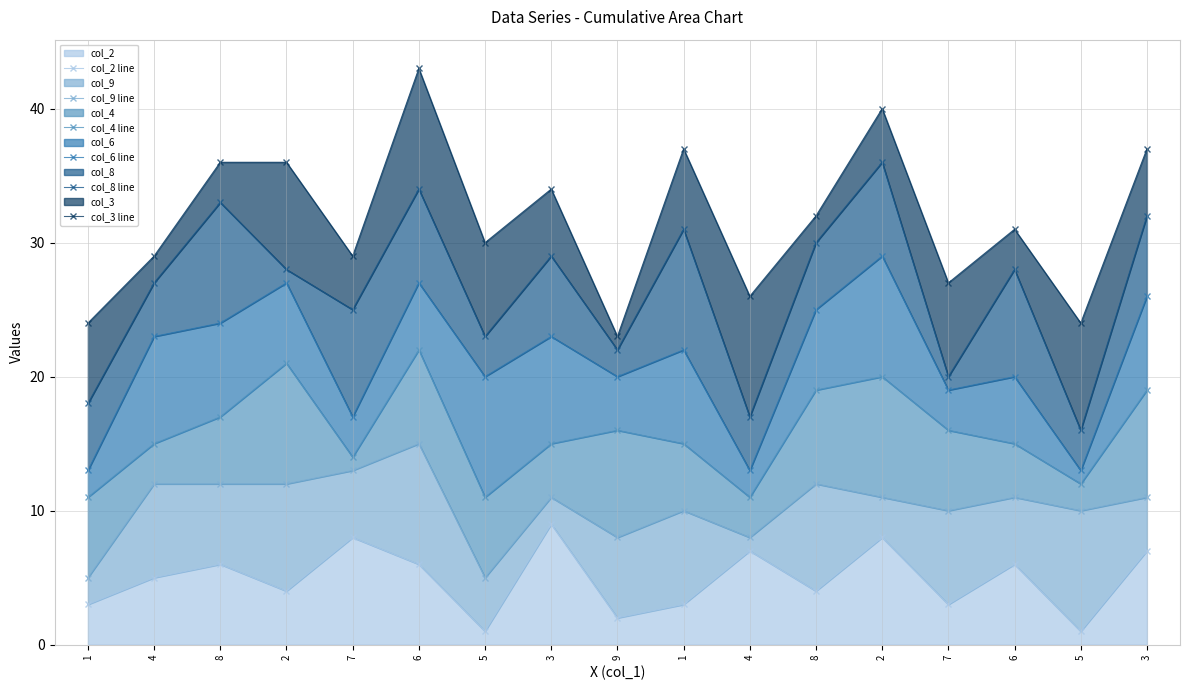

What is the minimum value for col_8 line?

16